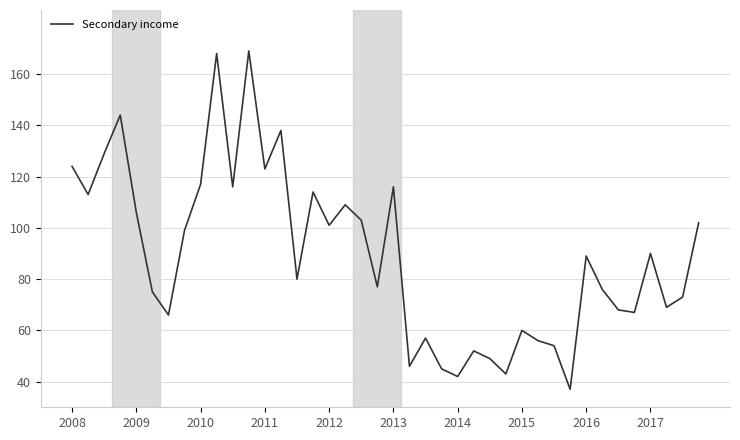

What is the maximum value shown in the chart?

169